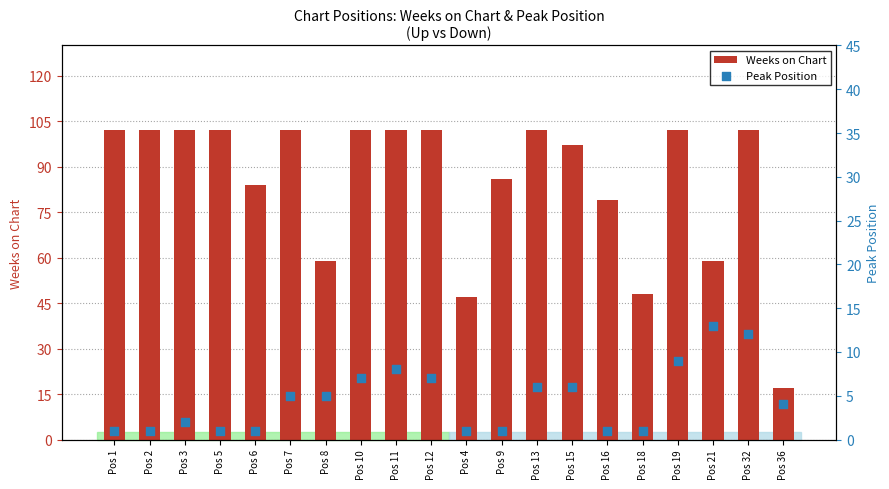

Which series has the largest total across all categories?

Weeks on Chart